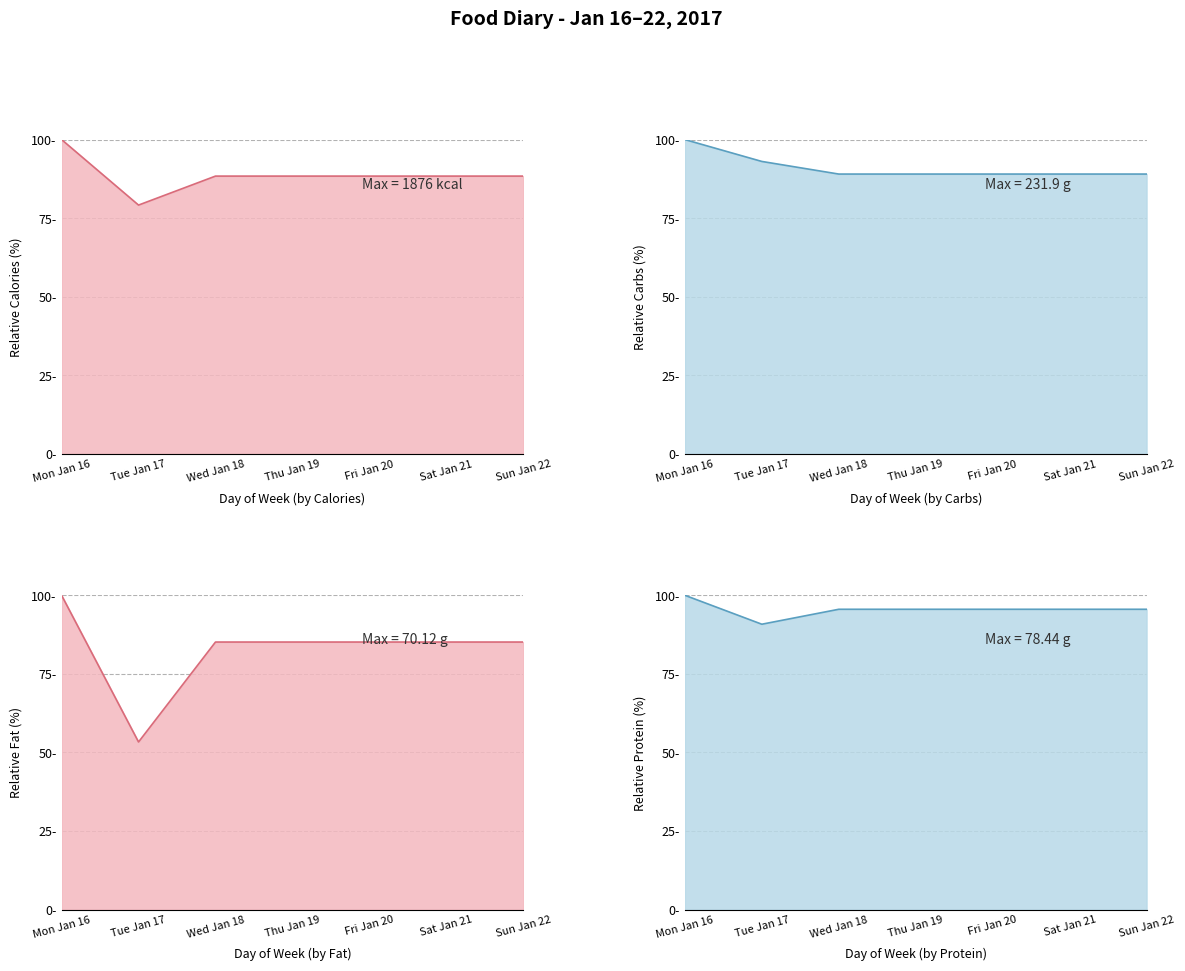

Which has a higher value, Wed Jan 18 or Fri Jan 20?

Wed Jan 18